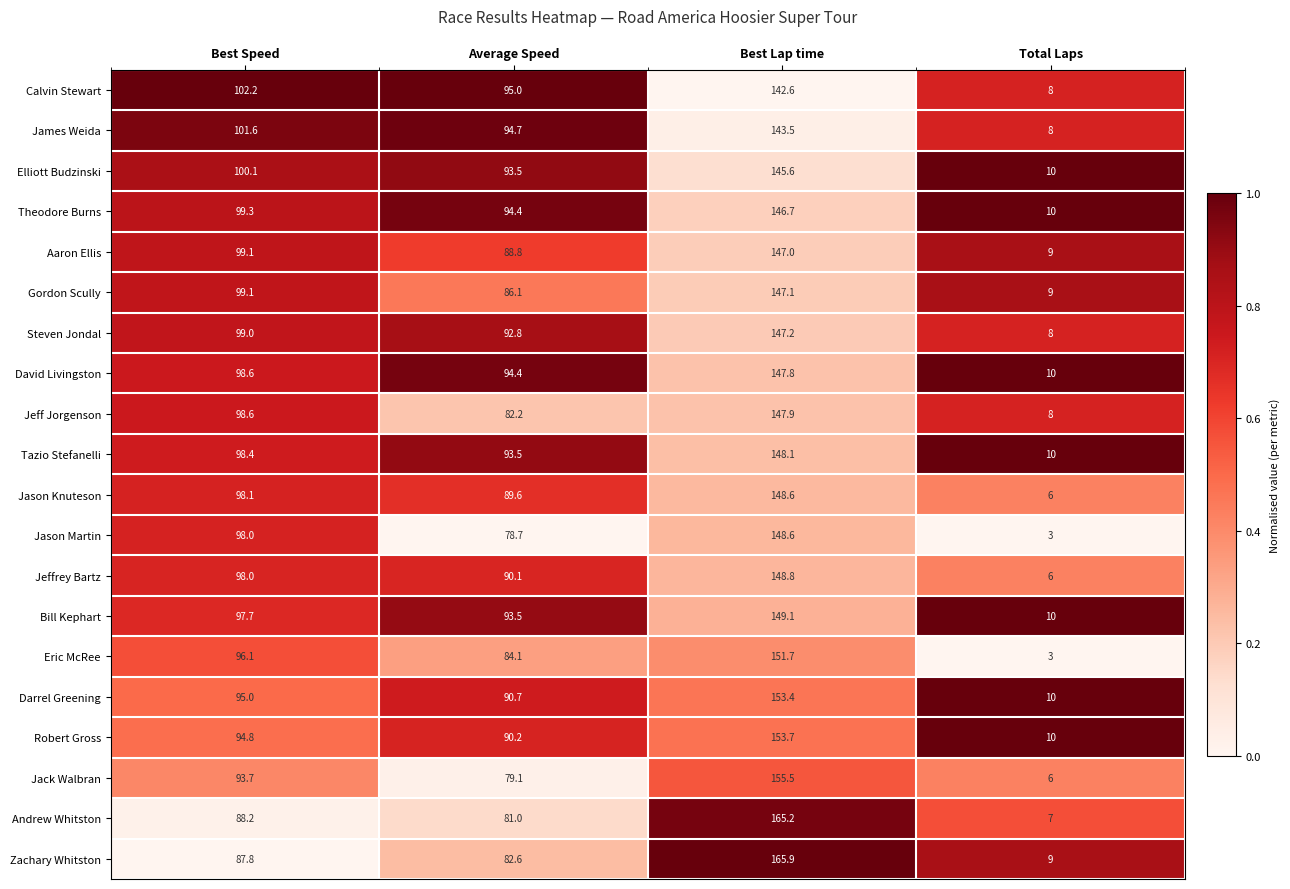

Which series has the widest spread of values?

Andrew Whitston